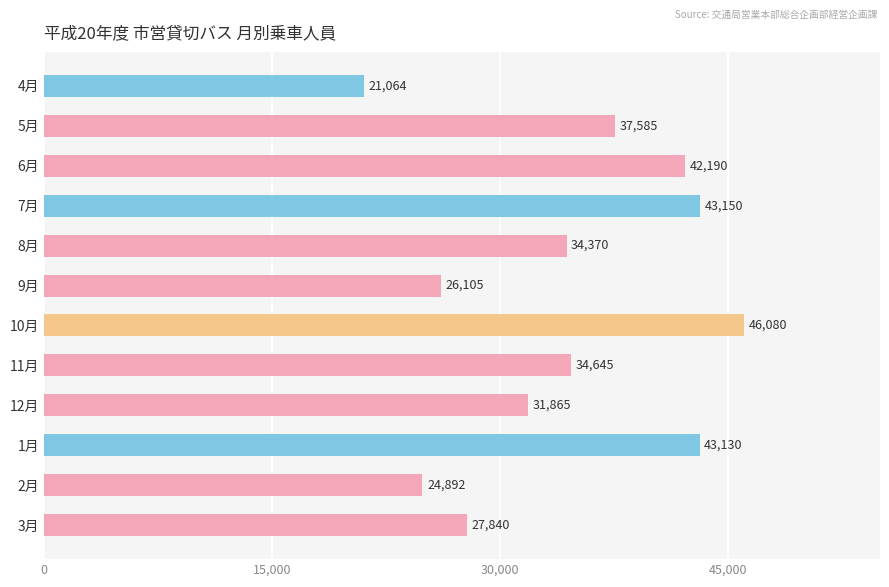

What is the average value?

34410